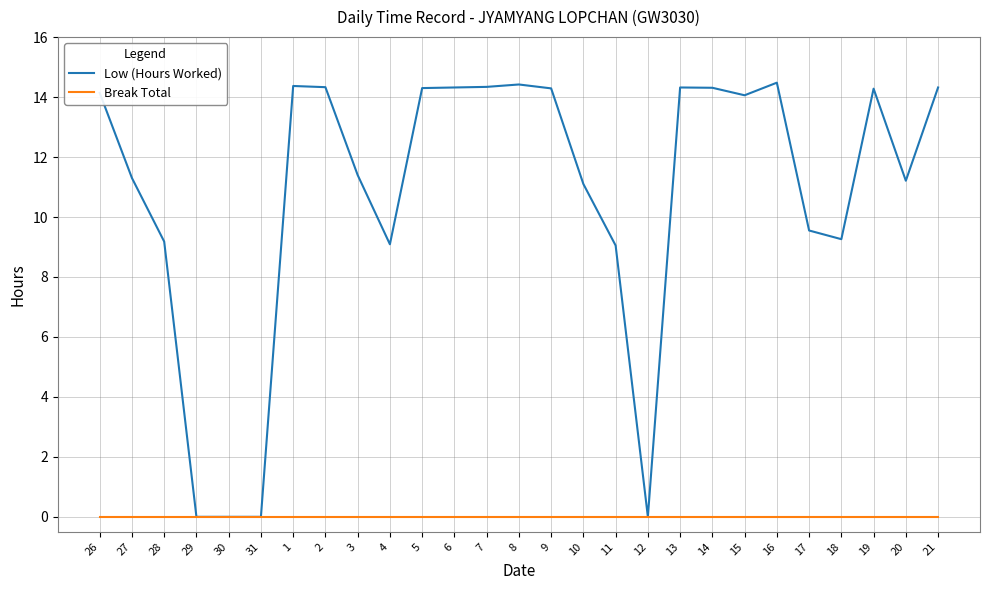

Does the chart display data point markers on the line(s)?

No